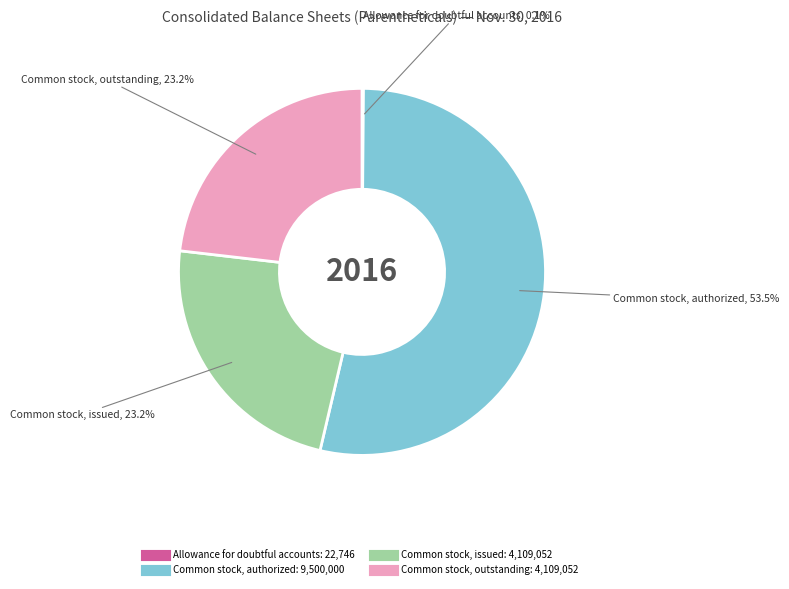

Is there a majority slice in this chart?

Yes